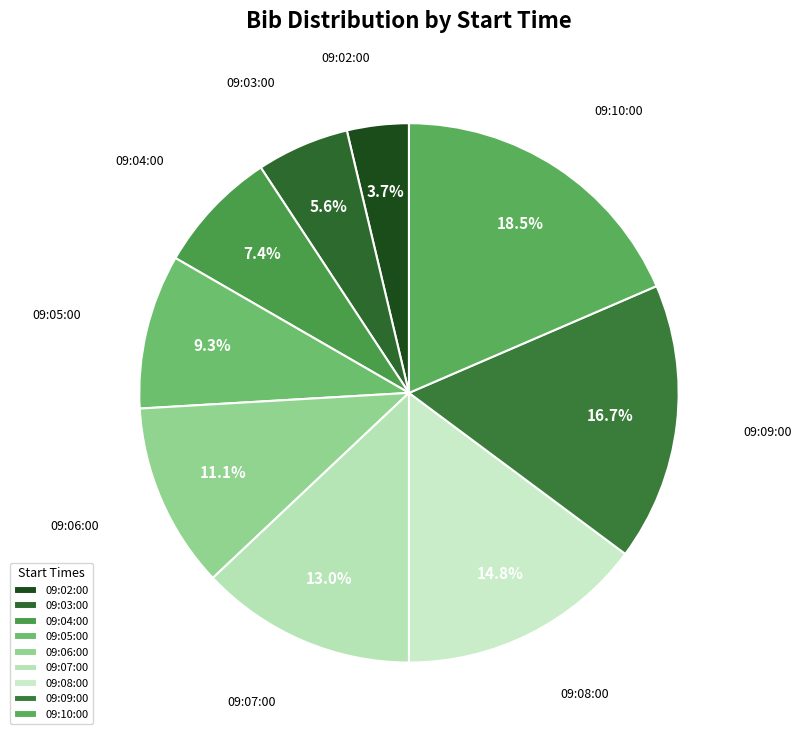

To the nearest percent, what is the difference between the largest and smallest slice percentages?

15%